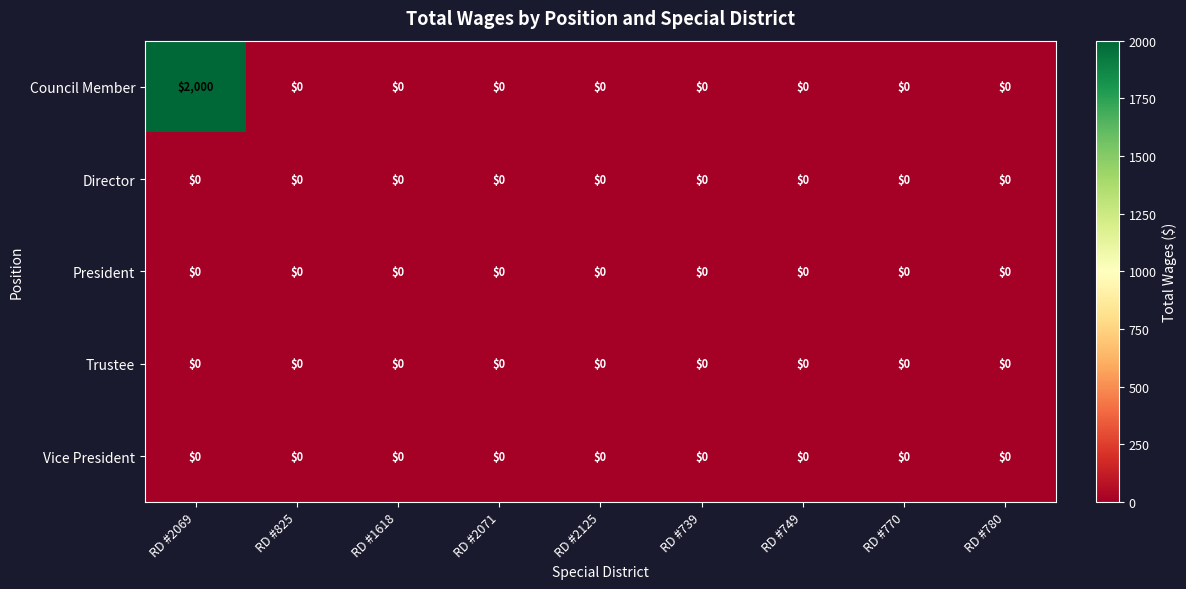

What is the average value of the Council Member series?

222